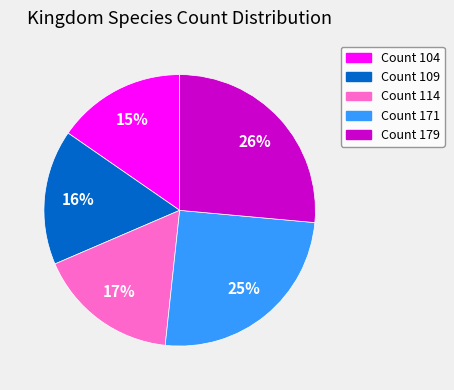

Rank the categories by value from highest to lowest.

Count 179, Count 171, Count 114, Count 109, Count 104